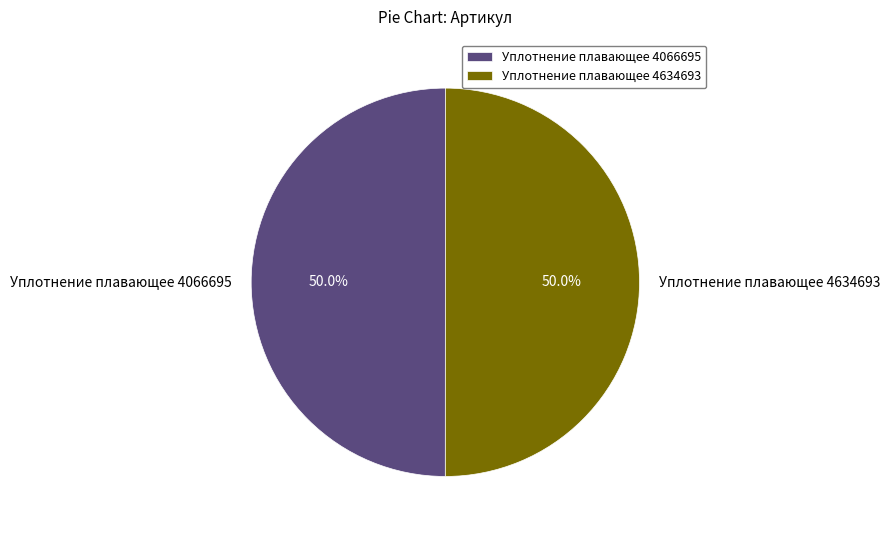

How much of the chart is everything except Уплотнение плавающее 4634693?

50.0%